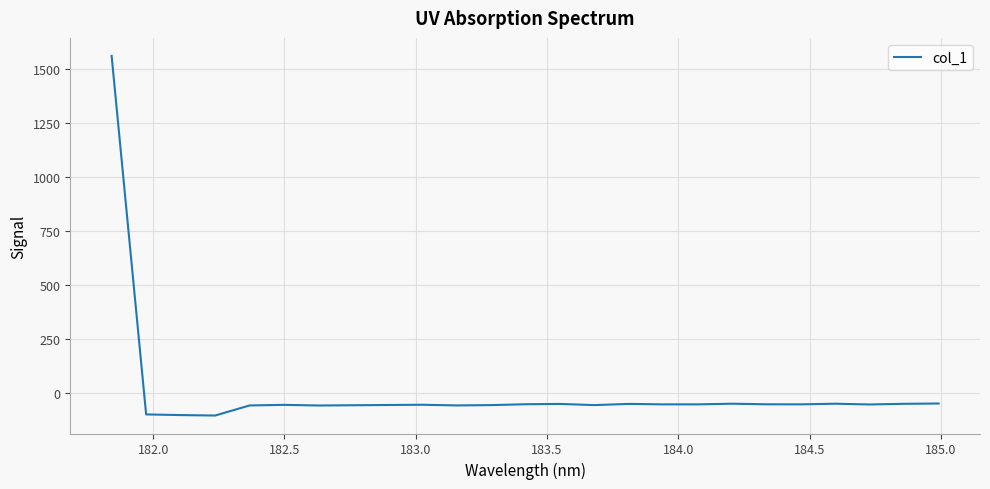

What is the minimum value shown in the chart?

-105.7